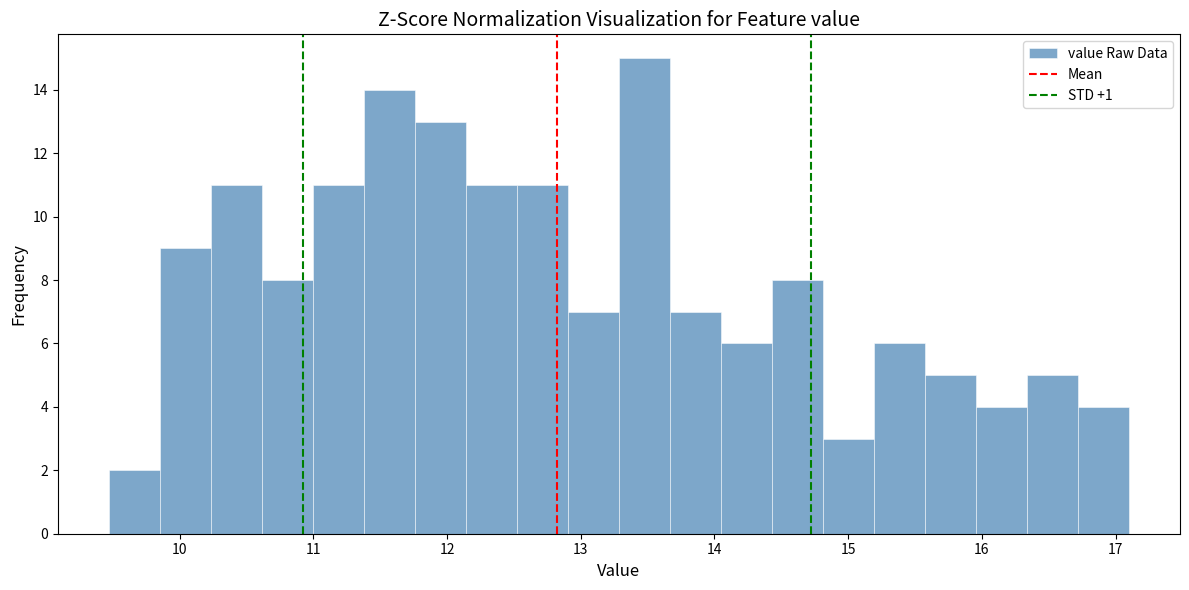

Read against the x-axis, roughly where is the centre of the tallest bar?

13.5